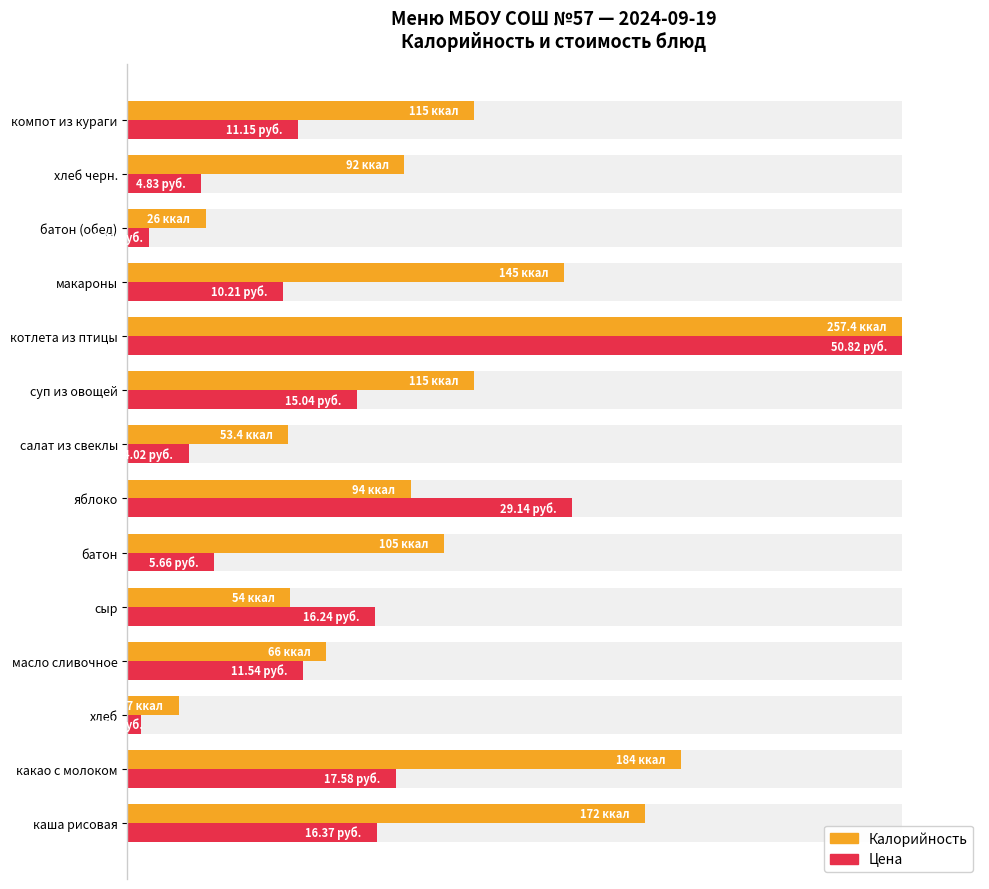

Is it true that Цена equals 39.7 at яблоко?

False